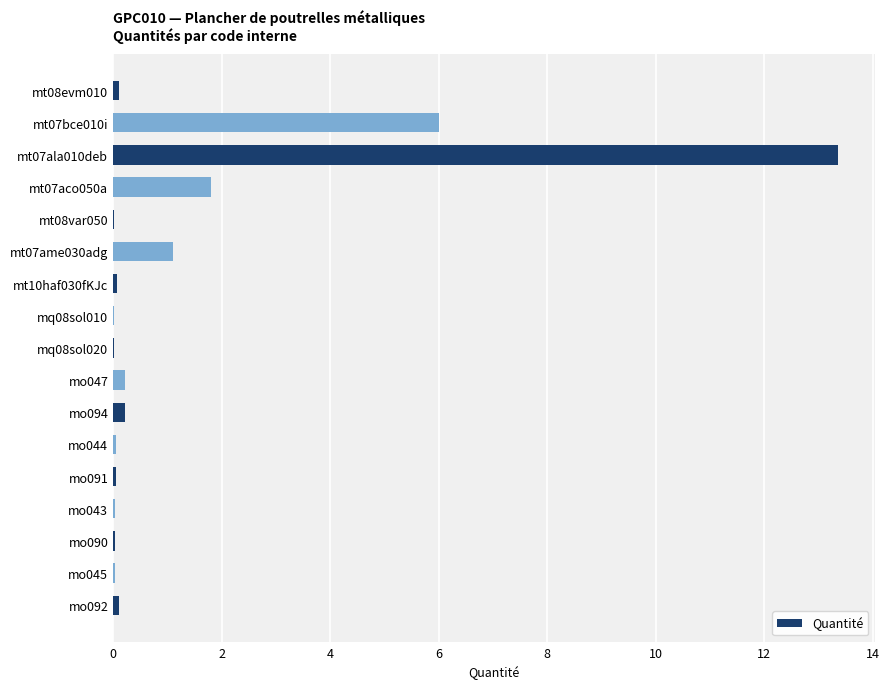

Count the number of data series in this chart.

1